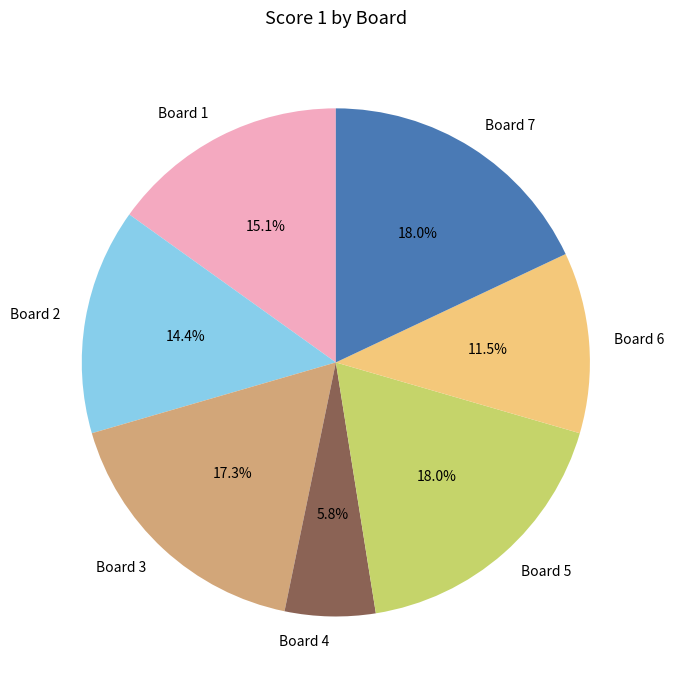

Which slice is the smallest?

Board 4